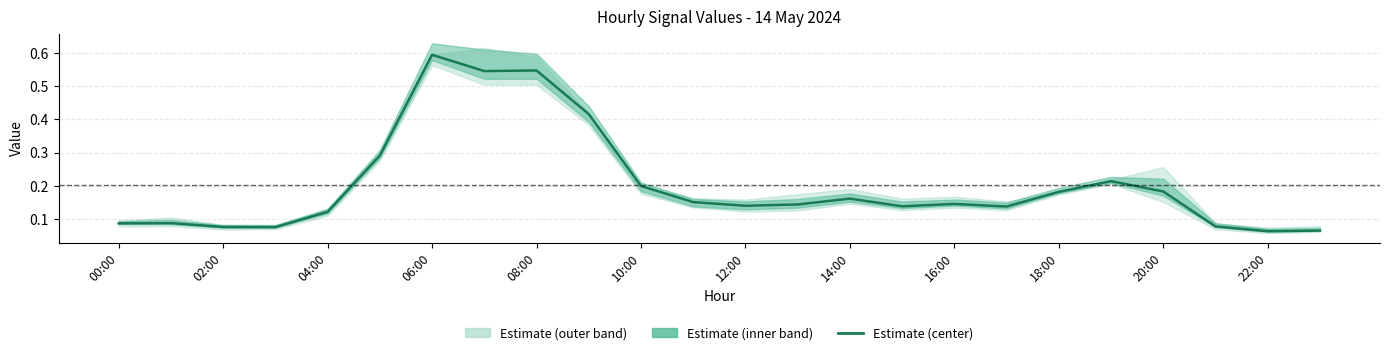

Does the chart display data point markers on the line(s)?

No